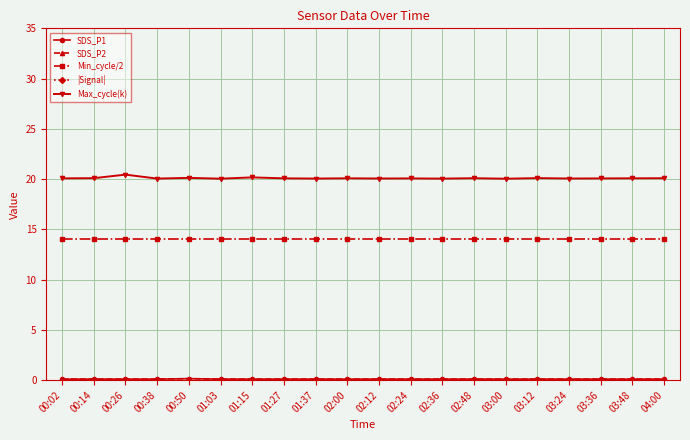

How many categories are shown in the chart?

20